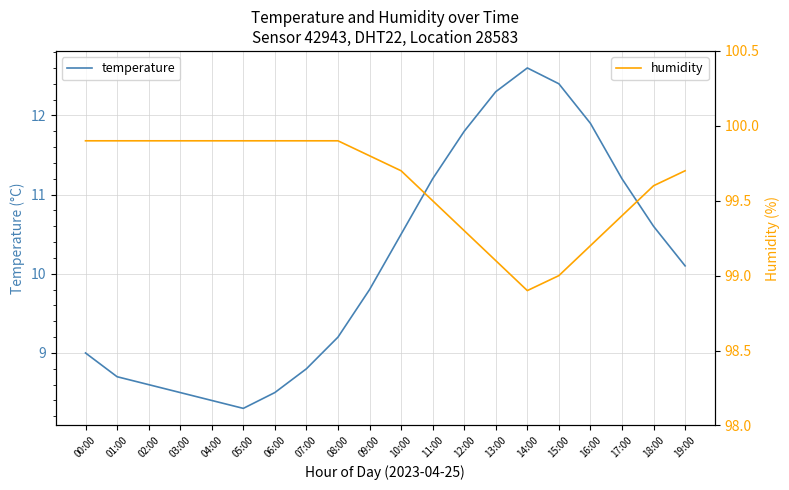

At how many categories does at least one series exceed 17?

20